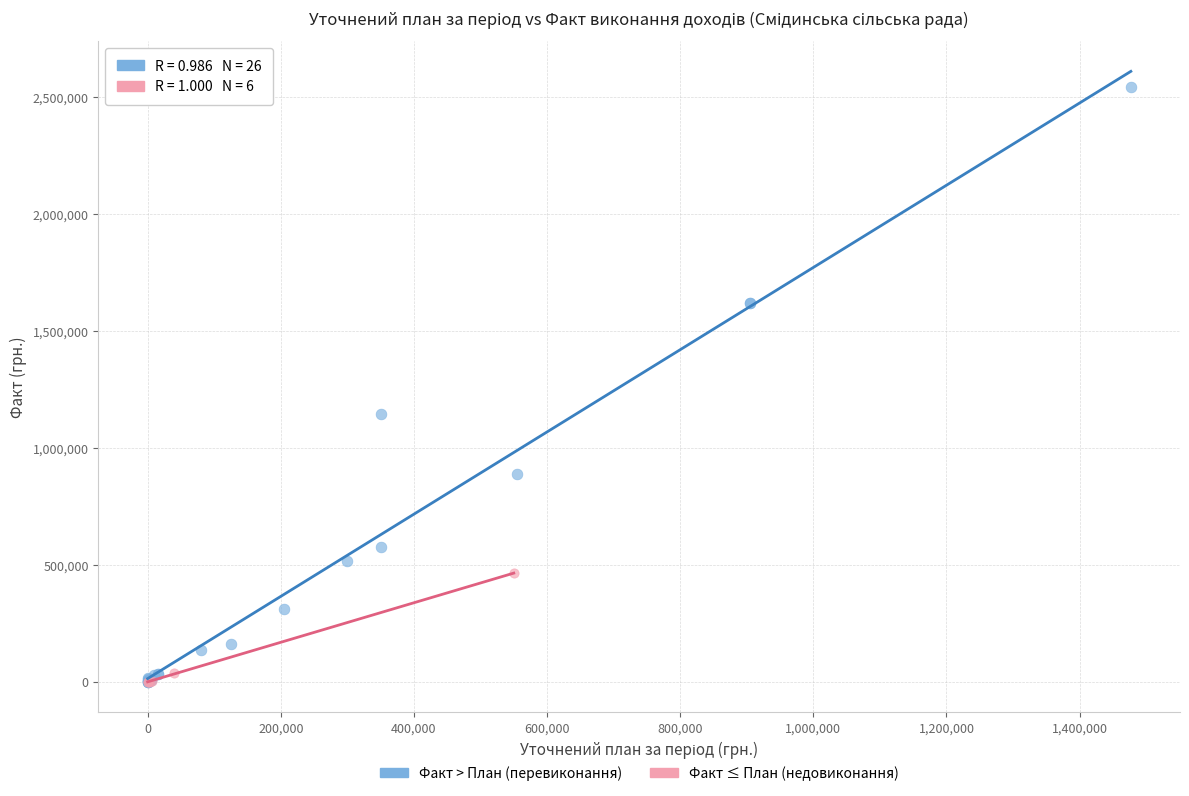

Which series has the widest spread of Y values?

Факт > План (перевиконання)